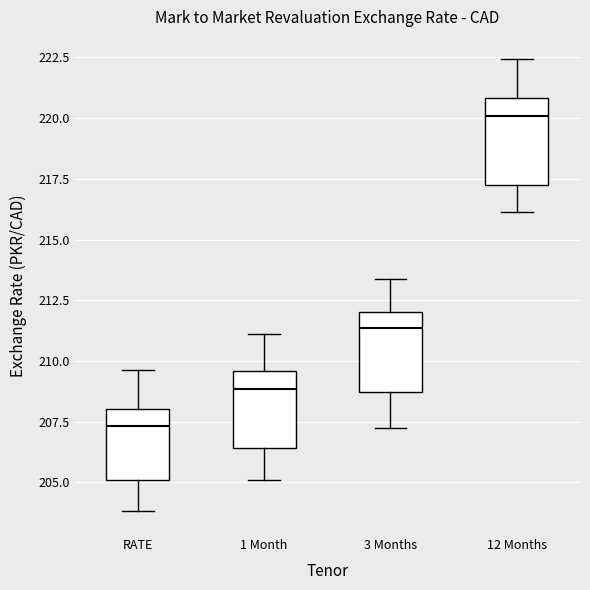

Which box's median line is the lowest?

RATE